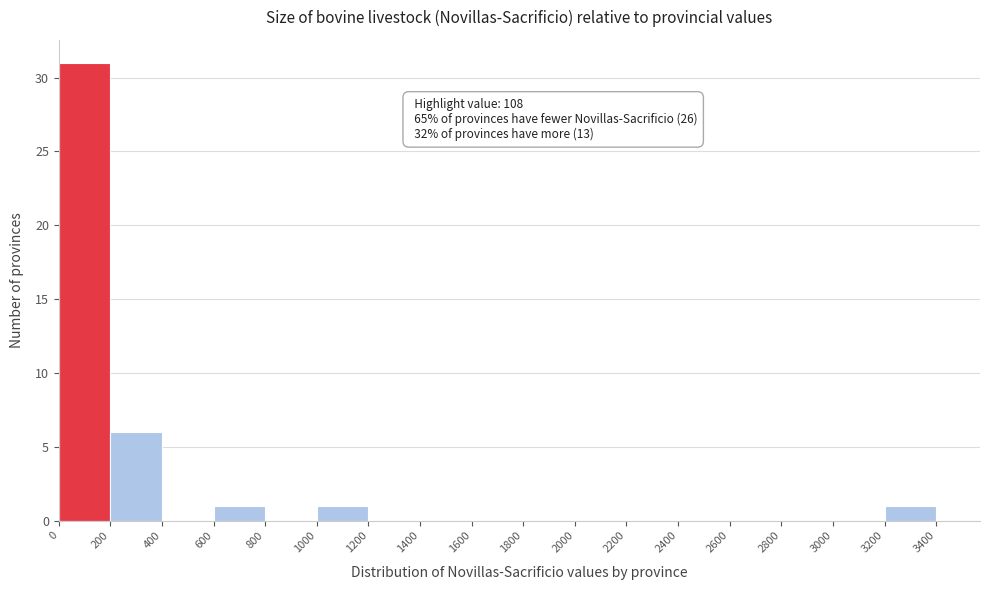

Over which range of the x-axis is the bar tallest?

0 to 200